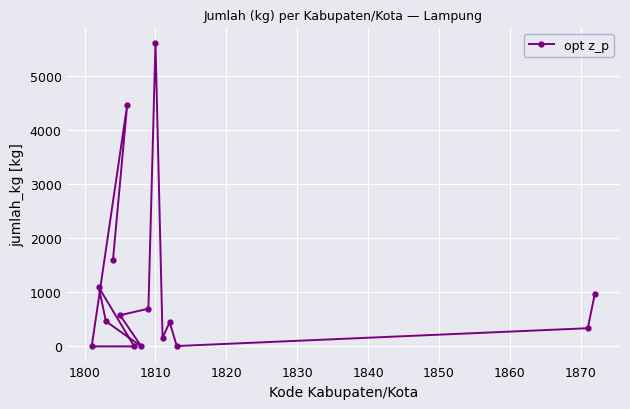

How many lines are shown in the chart?

1